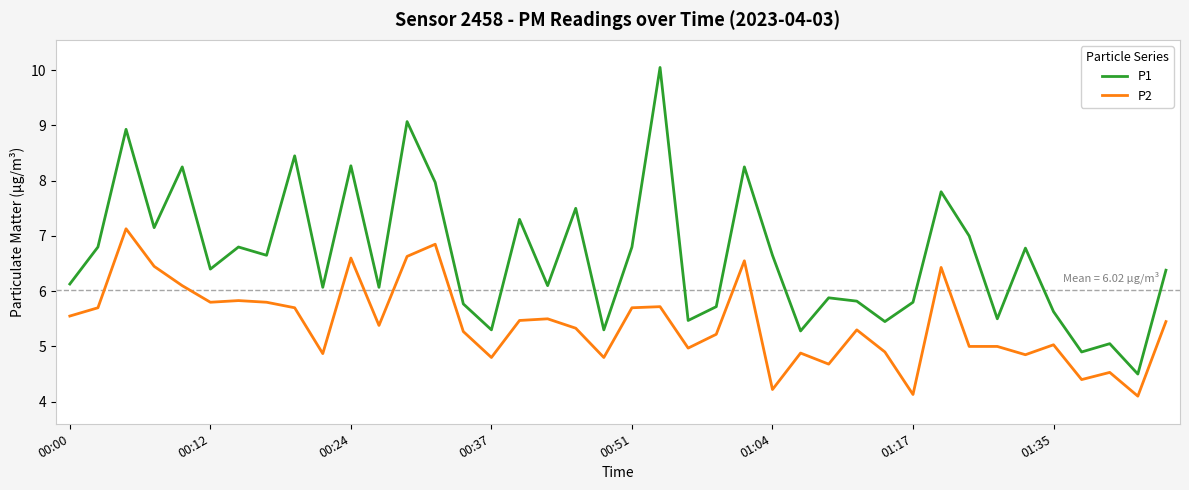

Rank the series by their average value, from highest to lowest.

P1, P2